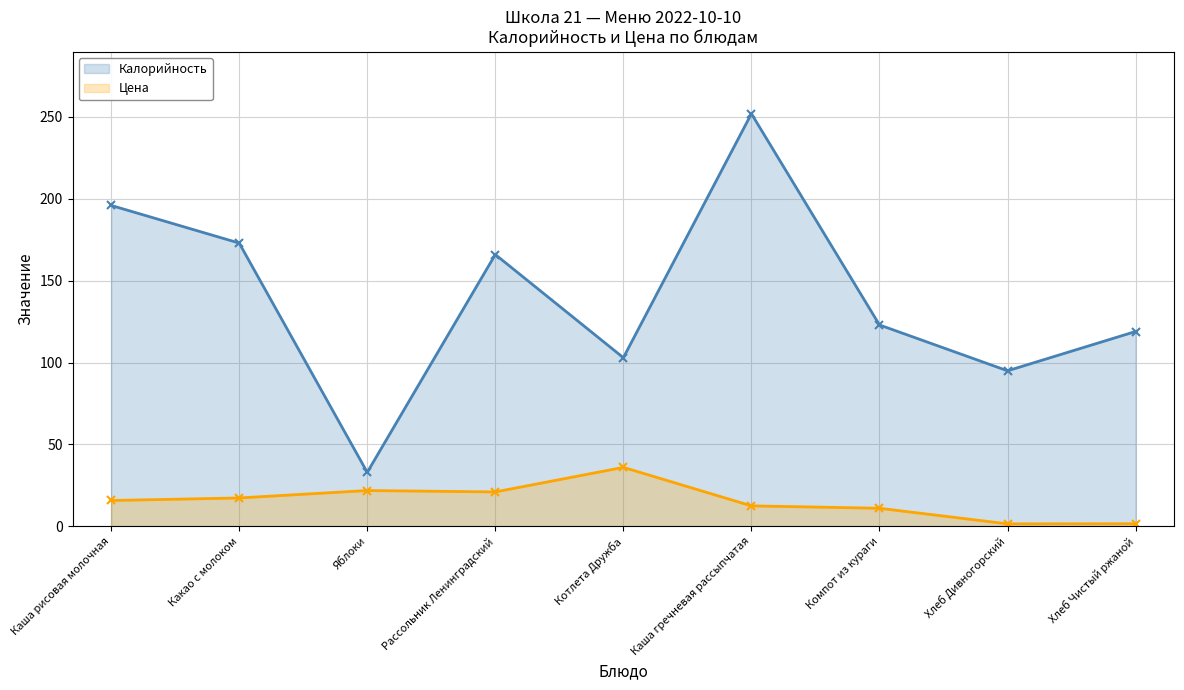

Is it true that Цена equals 6.2 at Какао с молоком?

False